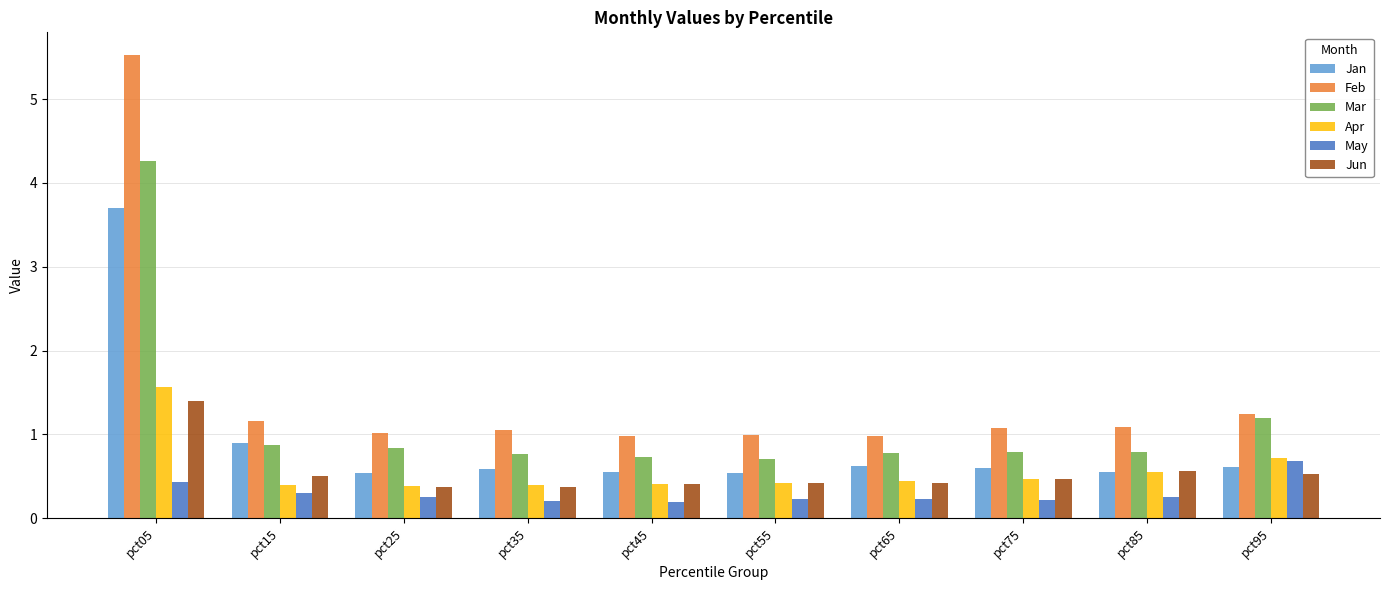

Rank the series by their maximum value, from highest to lowest.

Feb, Mar, Jan, Apr, Jun, May